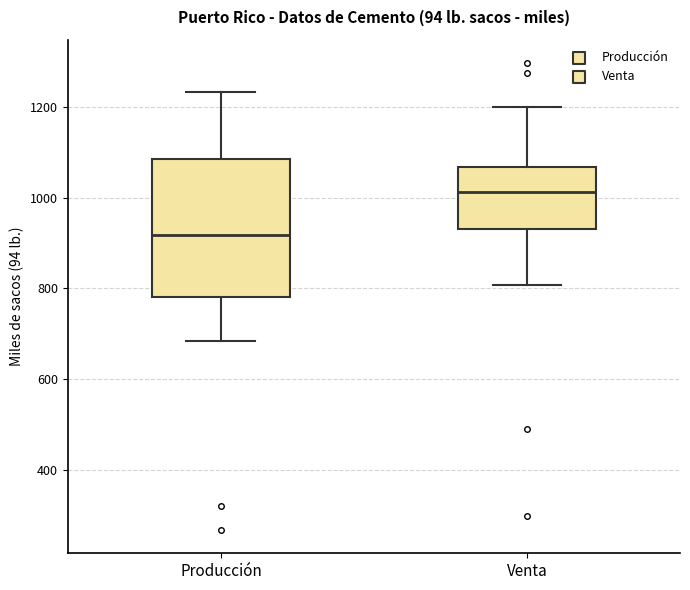

Reading left to right, read every box against the y-axis: the position of its median line, the range the box covers, and the ends of its whiskers. The values are not printed on the chart, so give them approximately, as read against the axis.

Producción: median 920, box 780 to 1080, whiskers 680 to 1240
Venta: median 1020, box 940 to 1060, whiskers 800 to 1200